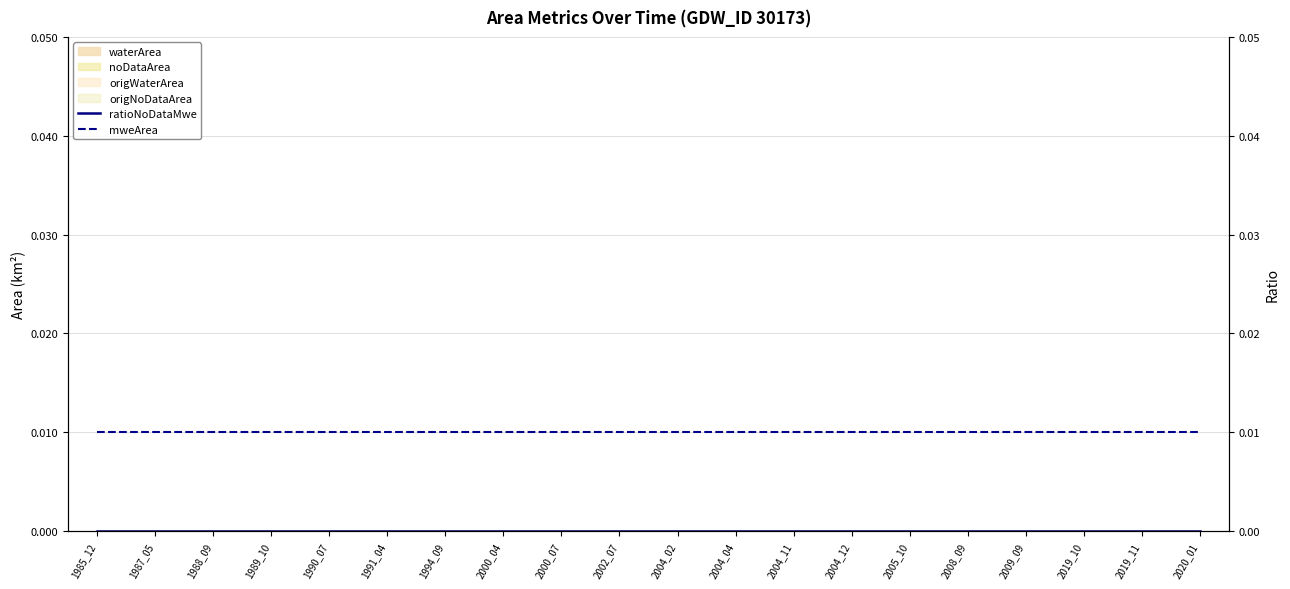

How many lines are shown in the chart?

2